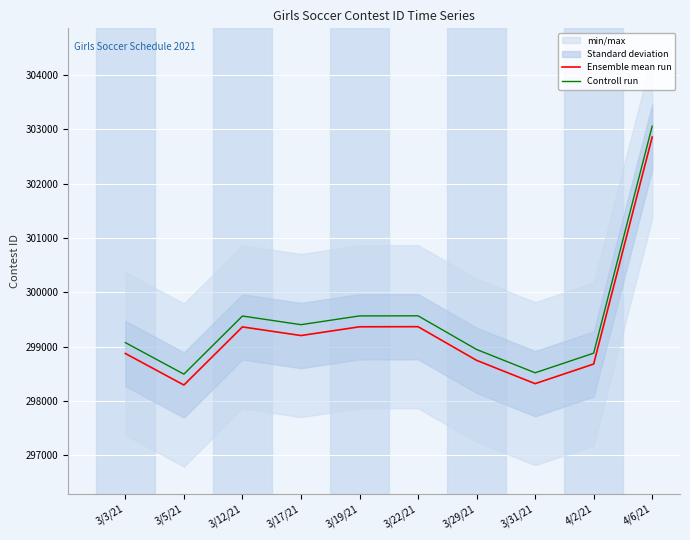

How many values in the Controll run series exceed 299406?

4